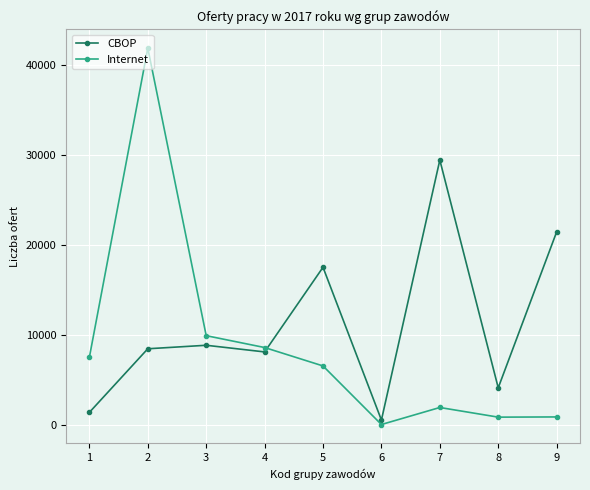

List the series in order of their peak value, lowest first.

CBOP, Internet